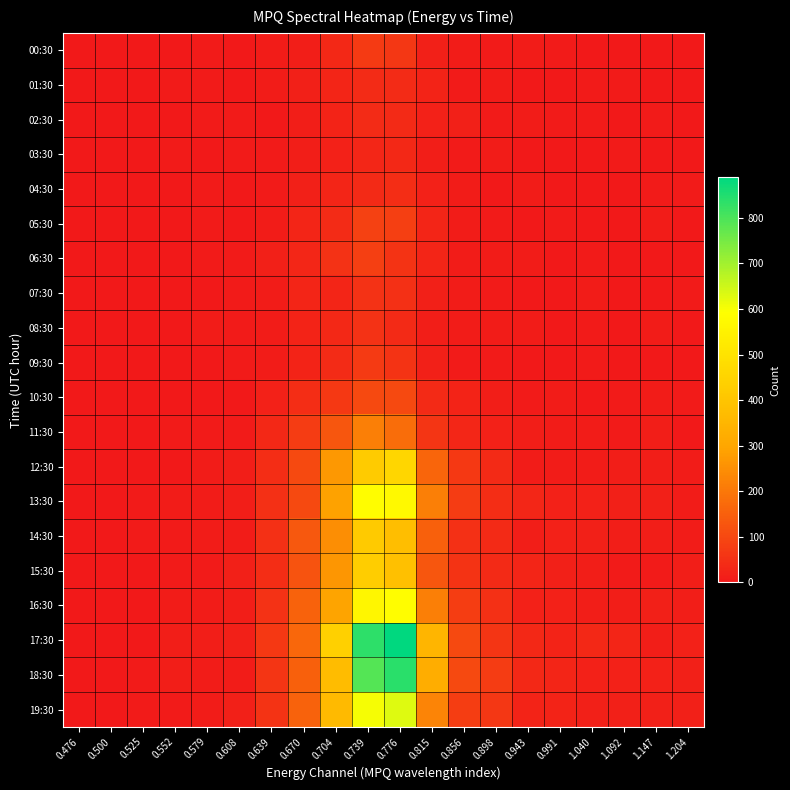

At how many categories does at least one series exceed 223?

4